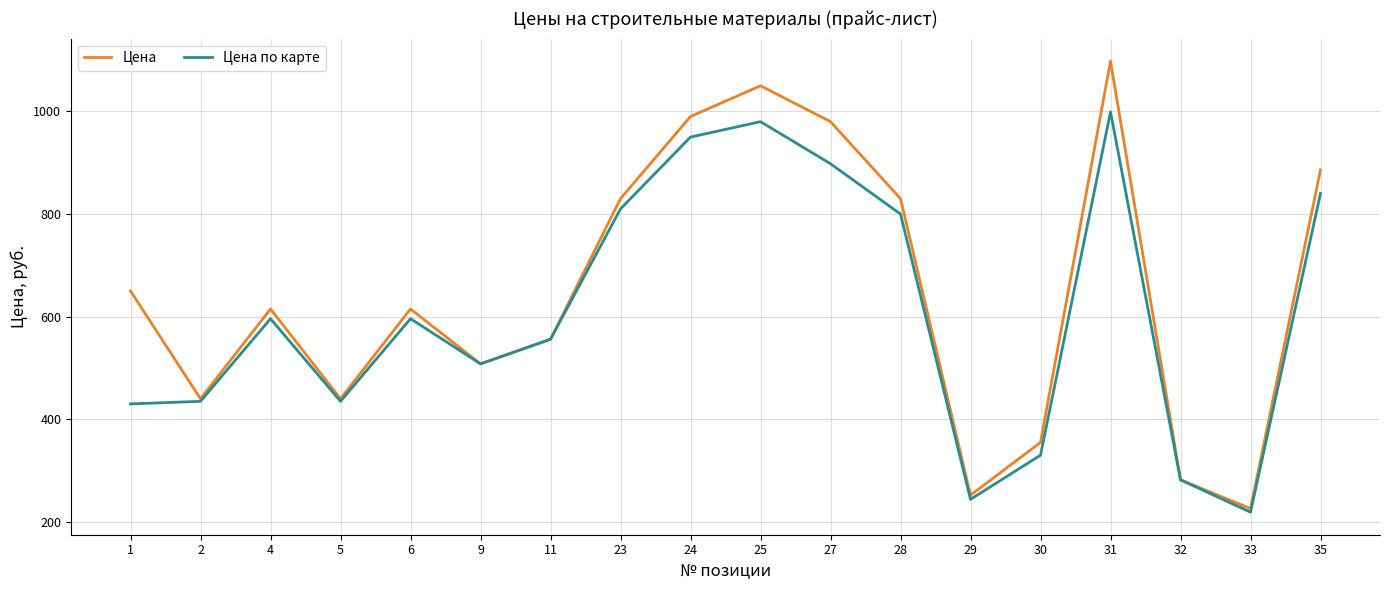

Count the number of categories in the chart.

18